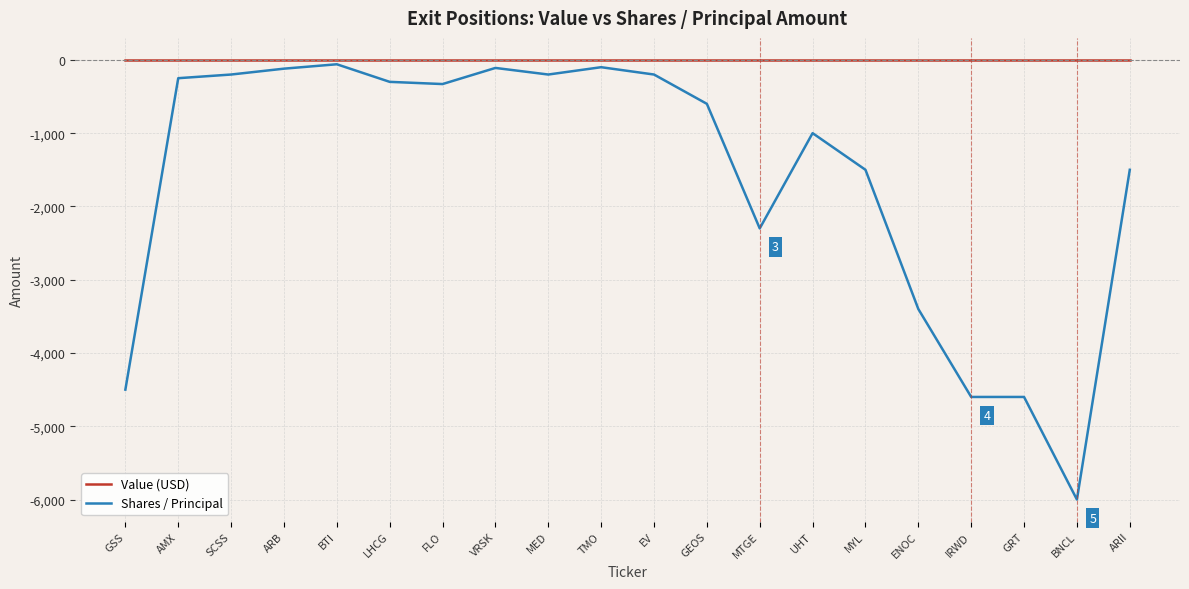

True or false: Value (USD) and Shares / Principal intersect in this chart.

False